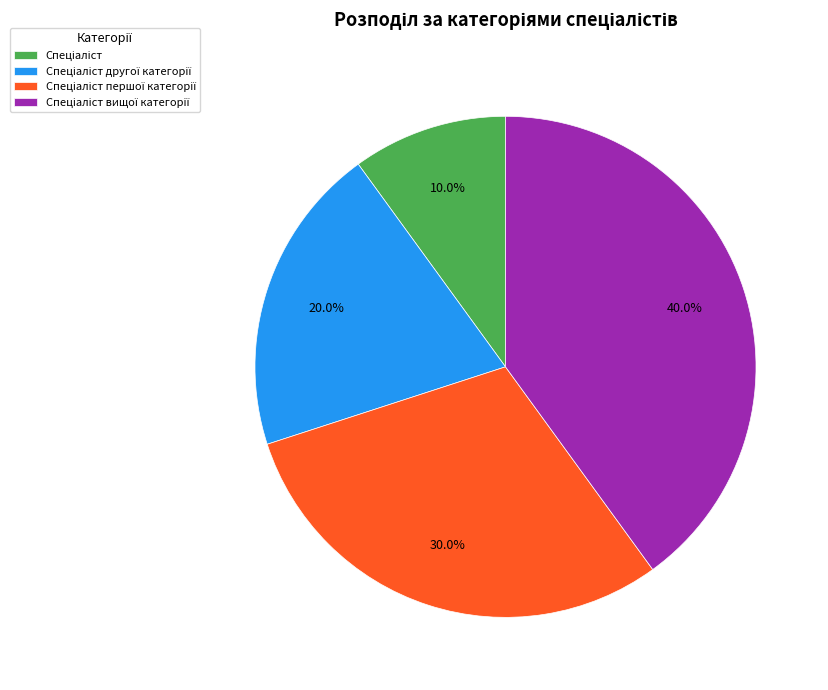

Is there any slice that represents more than half of the pie?

No